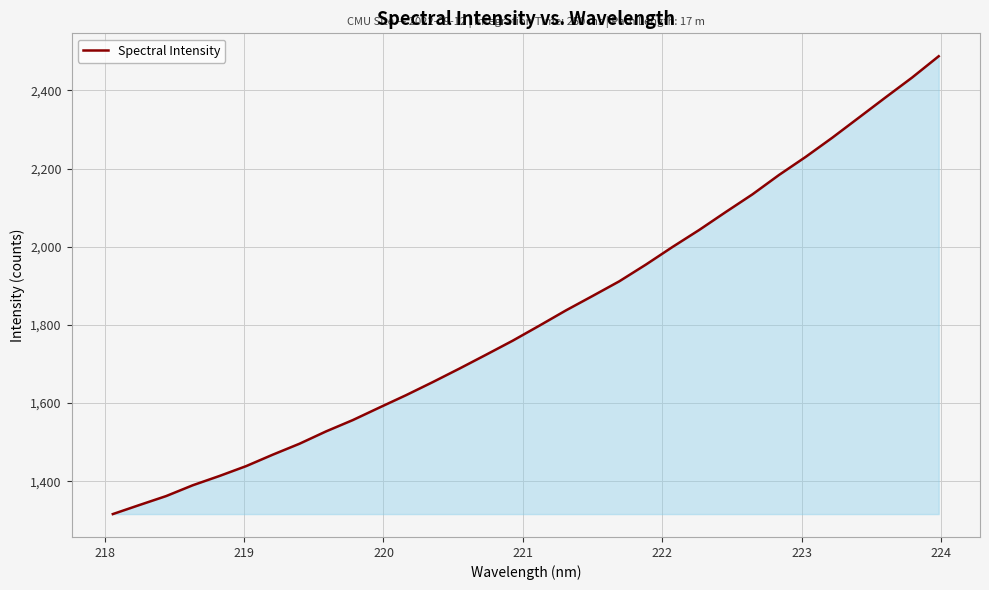

Count the number of values greater than 1798.

16